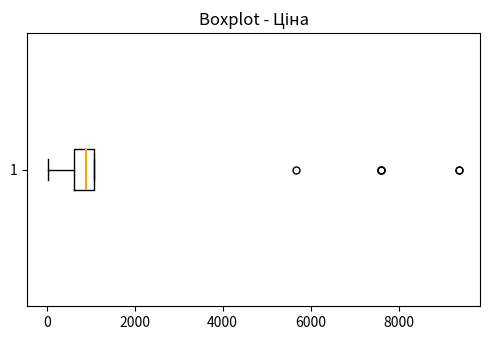

Read this box plot against the x-axis: the position of the median line, the range covered by the box, and the ends of both whiskers. The values are not printed on the chart, so give them approximately, as read against the axis.

median 800, box 600 to 1000, whiskers 0 to 1000